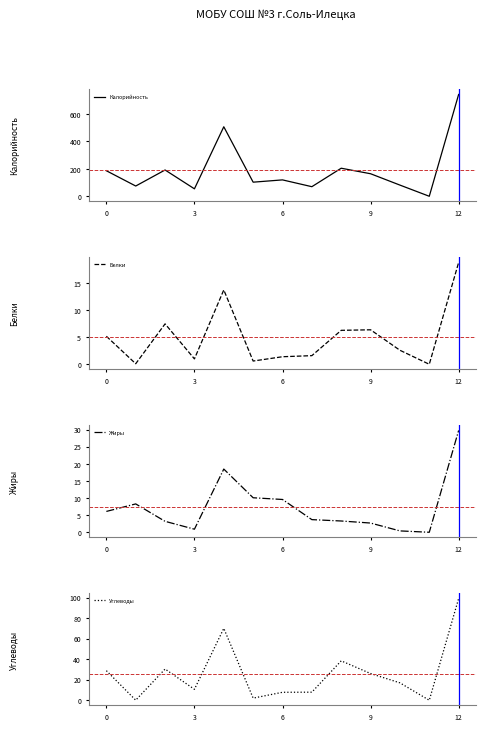

True or false: Калорийность and Белки cross at least once.

False